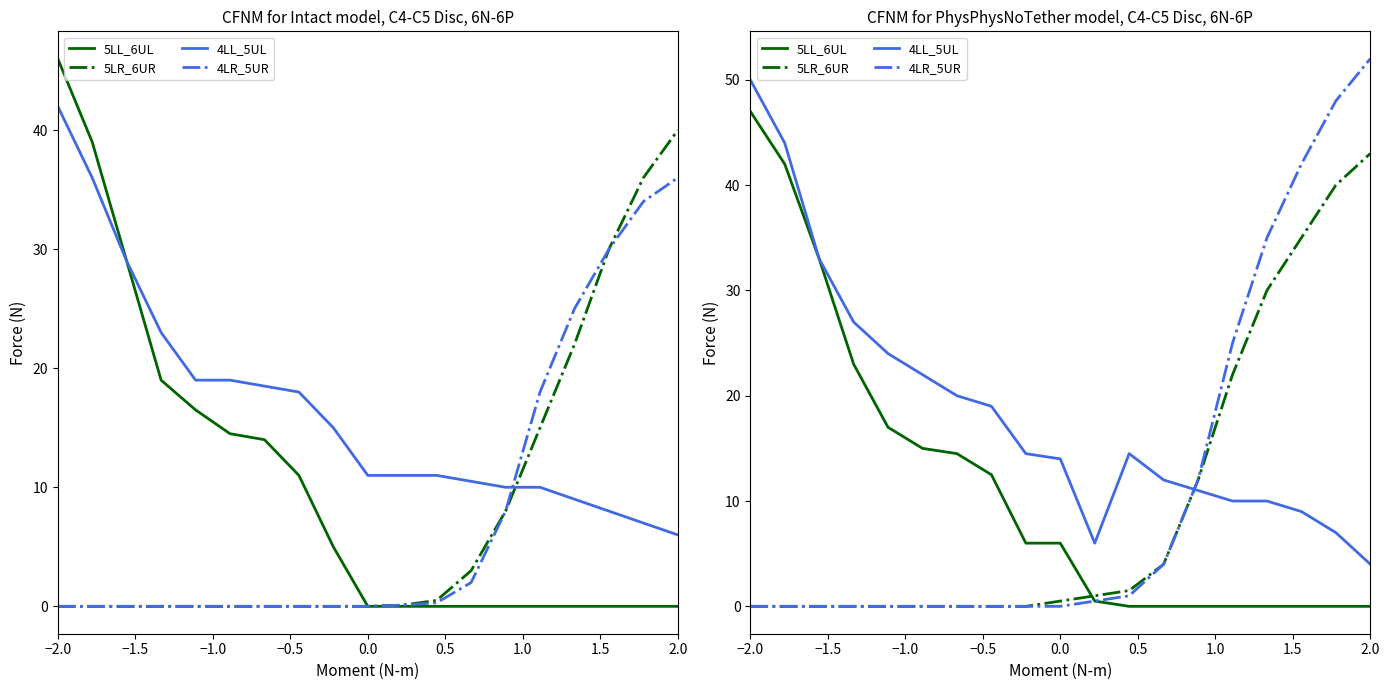

True or false: 4LR_5UR and 5LR_6UR intersect in this chart.

False